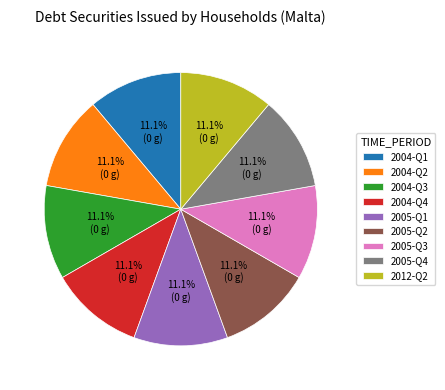

Approximately how many times larger is the value at 2004-Q2 compared to 2005-Q3?

1.0